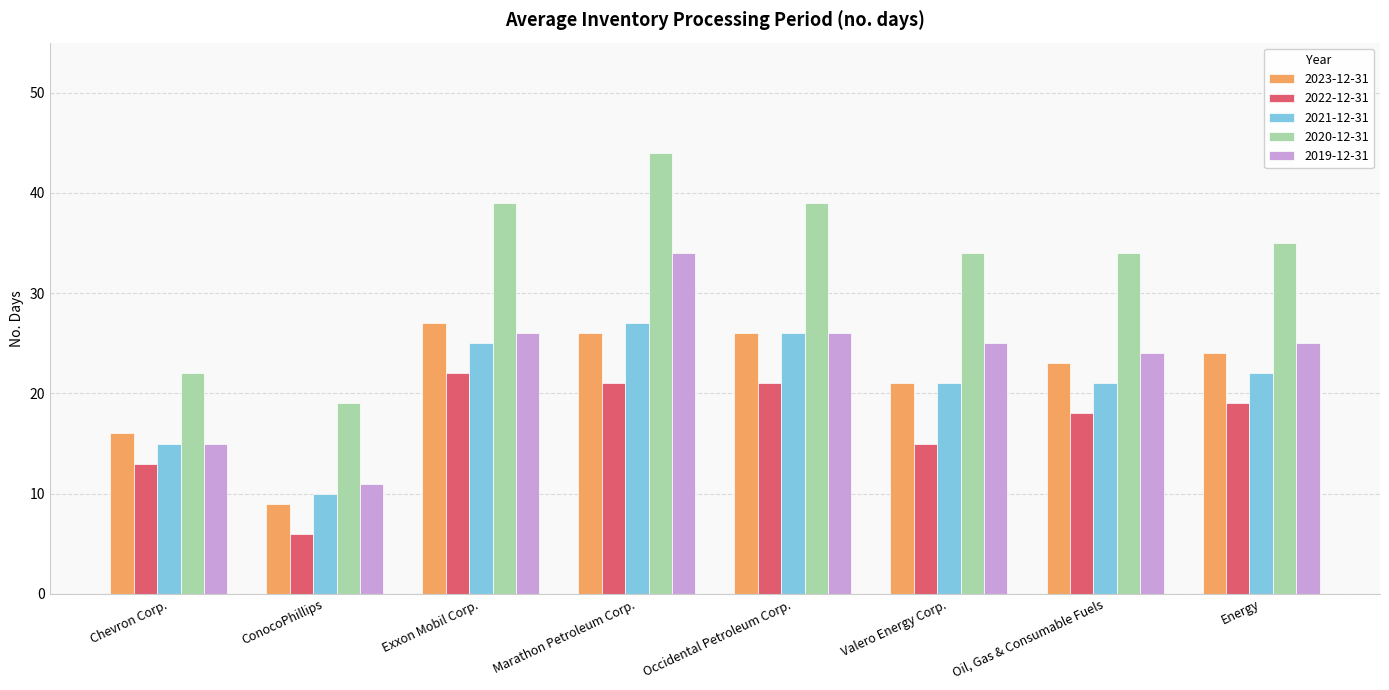

At which label does 2022-12-31 first exceed 19?

Exxon Mobil Corp.